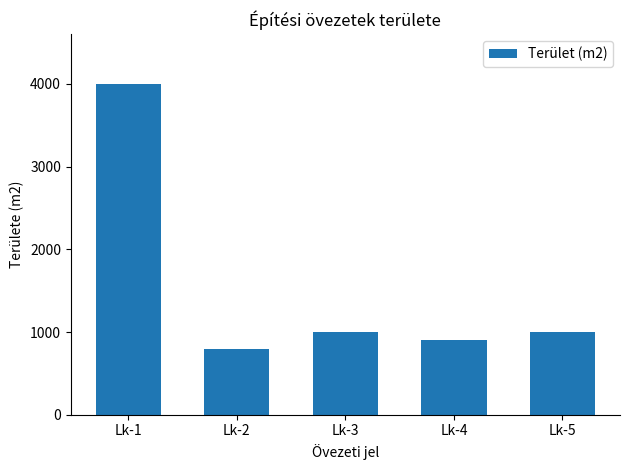

Where does the data first go above 1000?

Lk-1